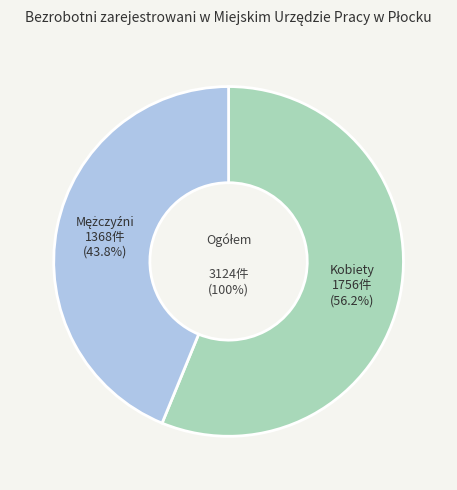

To the nearest percent, what is the average slice percentage?

50%